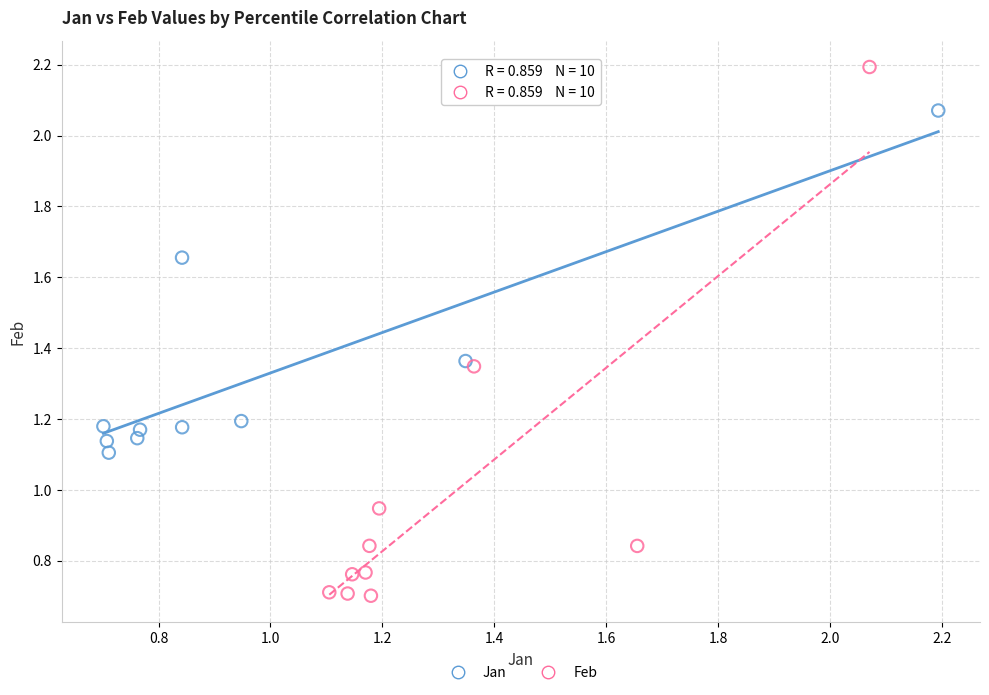

What are all the series names shown in the legend?

Jan, Feb